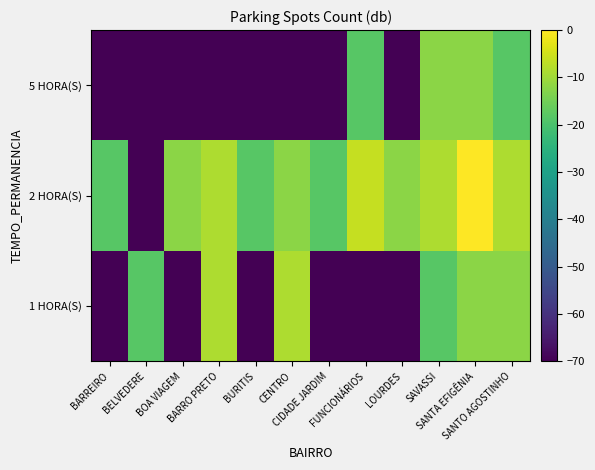

Reading left to right, list all the values displayed in this chart.

1 HORA(S): BARREIRO=-80.0	BELVEDERE=-18.1	BOA VIAGEM=-80.0	BARRO PRETO=-8.5	BURITIS=-80.0	CENTRO=-8.5	CIDADE JARDIM=-80.0	FUNCIONÁRIOS=-80.0	LOURDES=-80.0	SAVASSI=-18.1	SANTA EFIGÊNIA=-12.0	SANTO AGOSTINHO=-12.0
2 HORA(S): BARREIRO=-18.1	BELVEDERE=-80.0	BOA VIAGEM=-12.0	BARRO PRETO=-8.5	BURITIS=-18.1	CENTRO=-12.0	CIDADE JARDIM=-18.1	FUNCIONÁRIOS=-6.0	LOURDES=-12.0	SAVASSI=-8.5	SANTA EFIGÊNIA=0.0	SANTO AGOSTINHO=-8.5
5 HORA(S): BARREIRO=-80.0	BELVEDERE=-80.0	BOA VIAGEM=-80.0	BARRO PRETO=-80.0	BURITIS=-80.0	CENTRO=-80.0	CIDADE JARDIM=-80.0	FUNCIONÁRIOS=-18.1	LOURDES=-80.0	SAVASSI=-12.0	SANTA EFIGÊNIA=-12.0	SANTO AGOSTINHO=-18.1